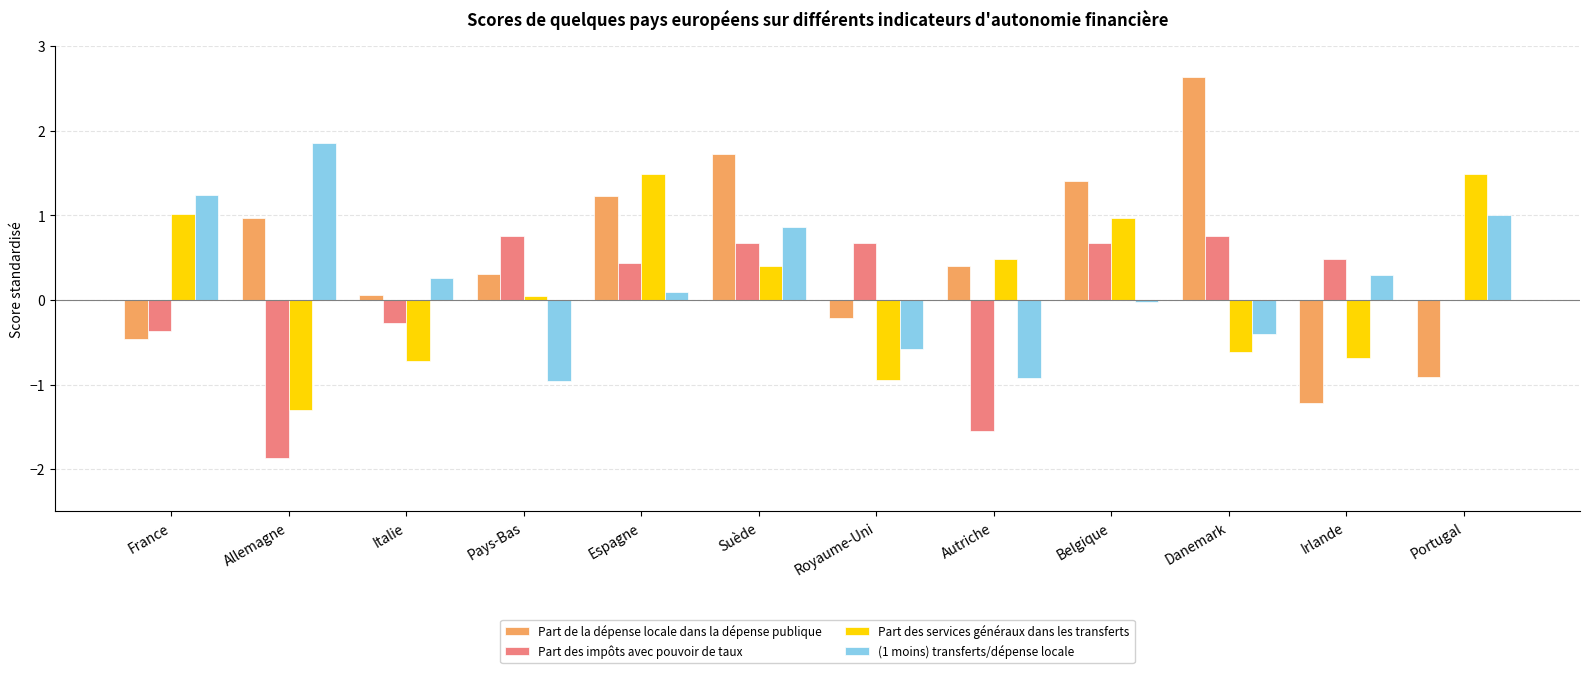

At which category does the chart reach its peak across all series?

Danemark